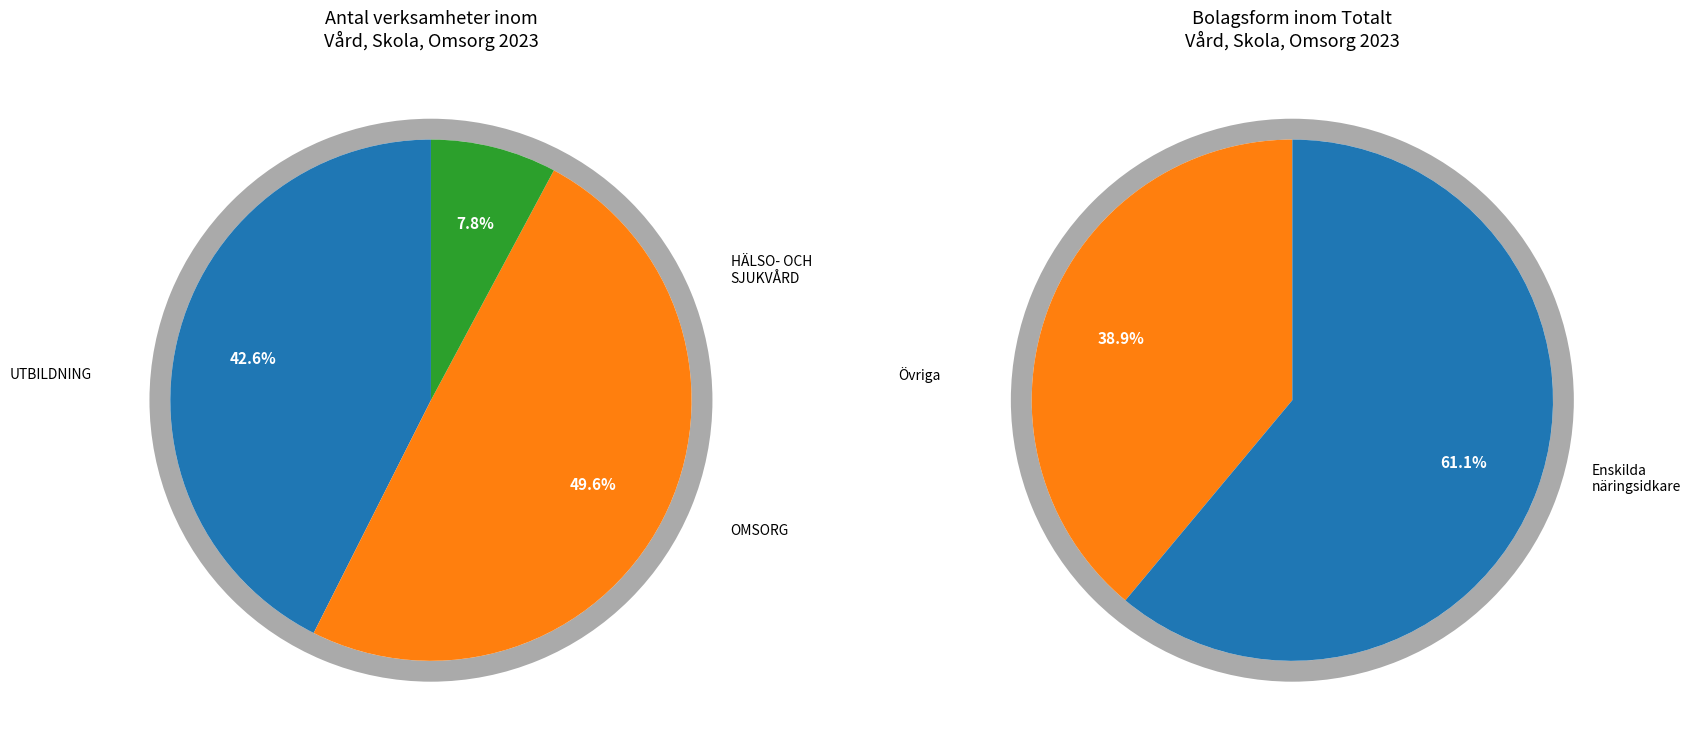

What percentage is the UTBILDNING slice, to the nearest percent?

43%